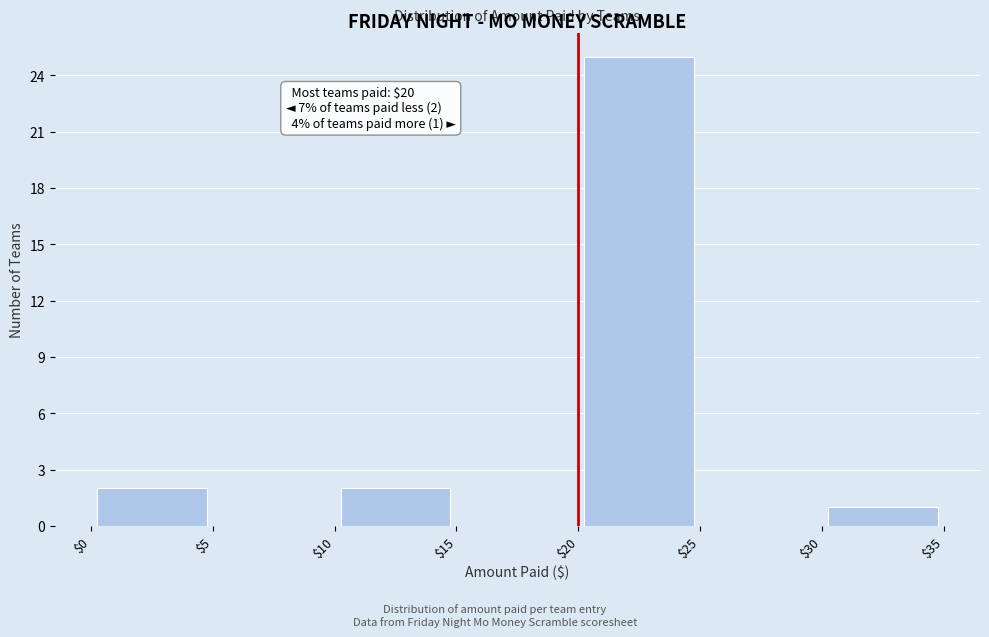

Over which range of the x-axis is the bar tallest?

$20 to $25